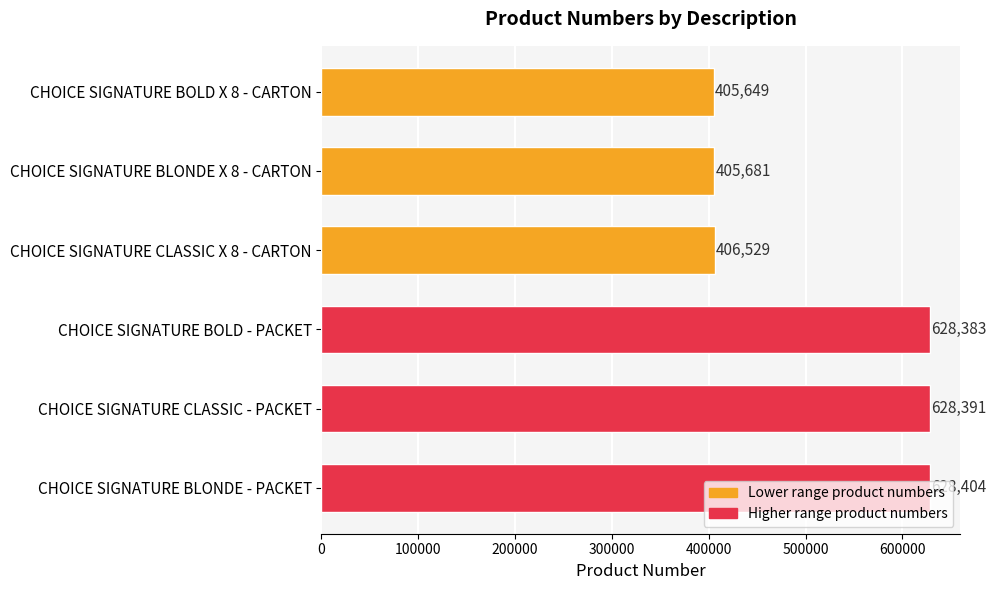

List the labels in order of value, largest first.

CHOICE SIGNATURE BLONDE - PACKET, CHOICE SIGNATURE CLASSIC - PACKET, CHOICE SIGNATURE BOLD - PACKET, CHOICE SIGNATURE CLASSIC X 8 - CARTON, CHOICE SIGNATURE BLONDE X 8 - CARTON, CHOICE SIGNATURE BOLD X 8 - CARTON